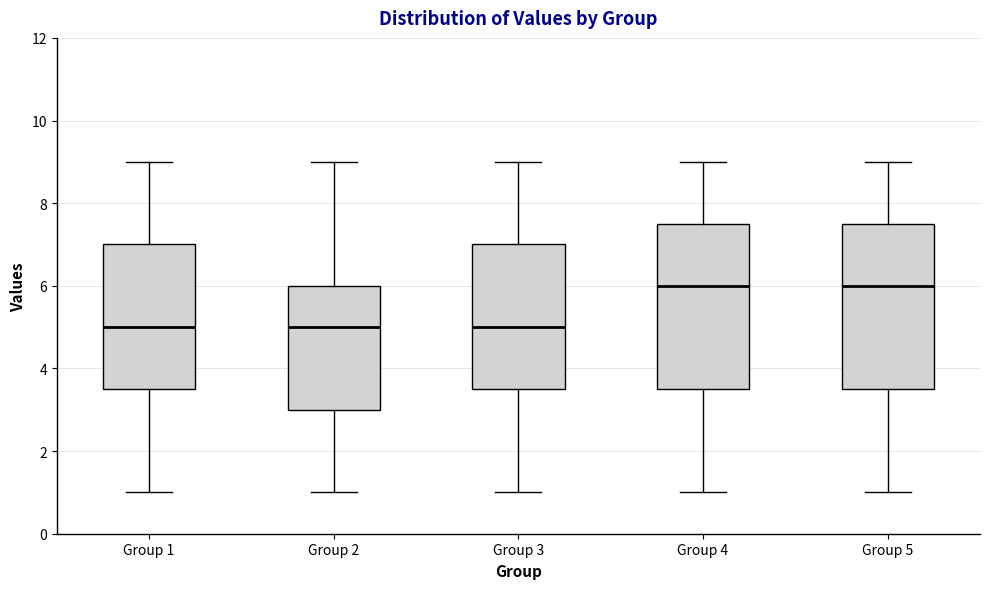

Where does the median line of the box for Group 4 sit on the y-axis? The values are not printed on the chart, so give them approximately, as read against the axis.

6.0